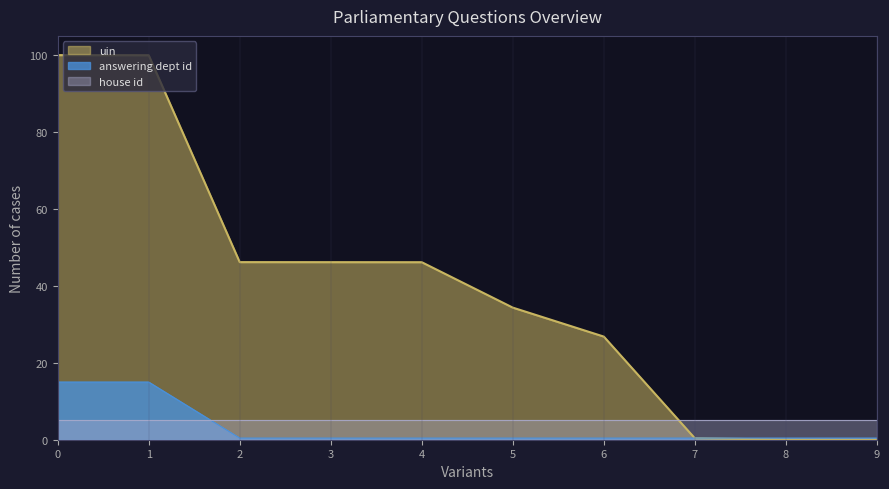

The uin series shows 154.9 at 0. True or false?

False